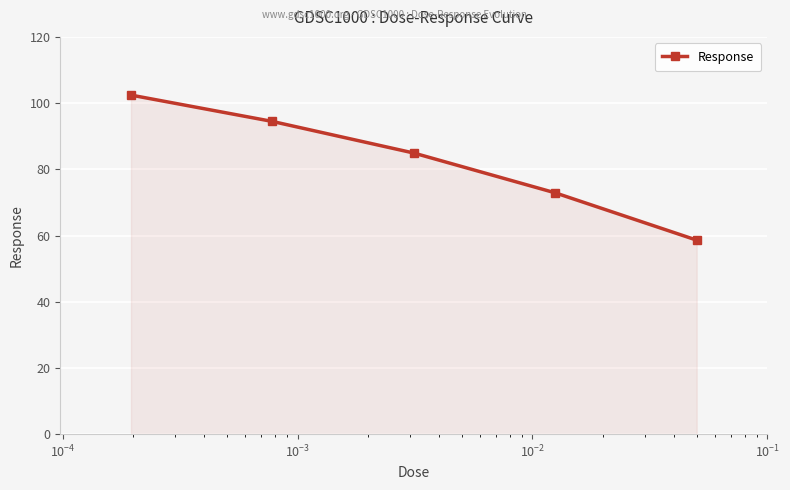

Reading left to right, what are all the values shown in this chart?

102.4	94.5	84.9	72.9	58.6